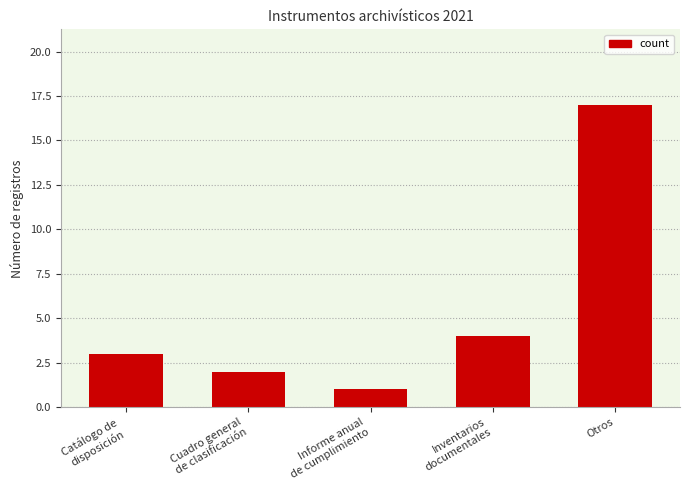

How many series are shown in this chart?

1